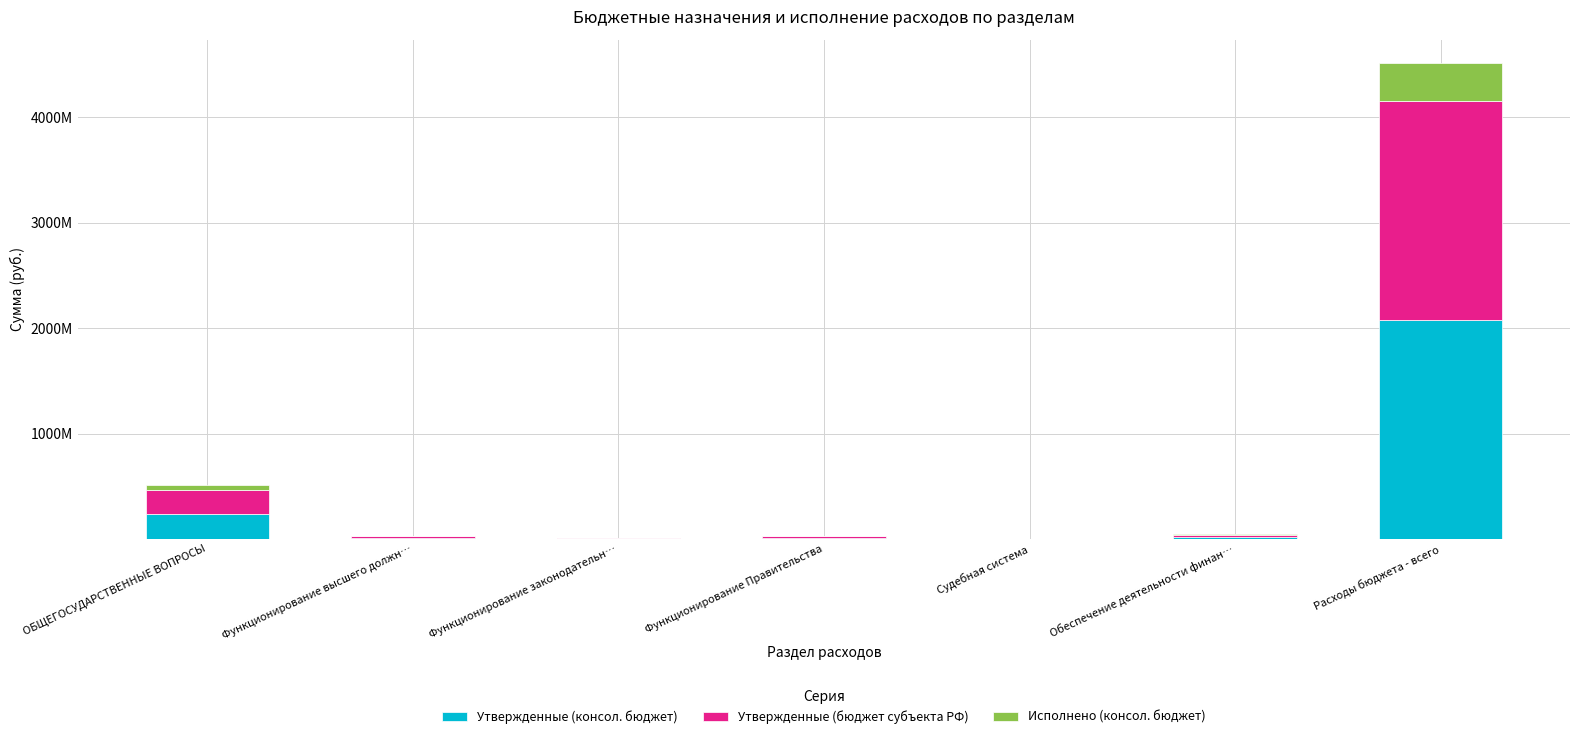

What are all the series names shown in the legend?

Утвержденные (консол. бюджет), Утвержденные (бюджет субъекта РФ), Исполнено (консол. бюджет)